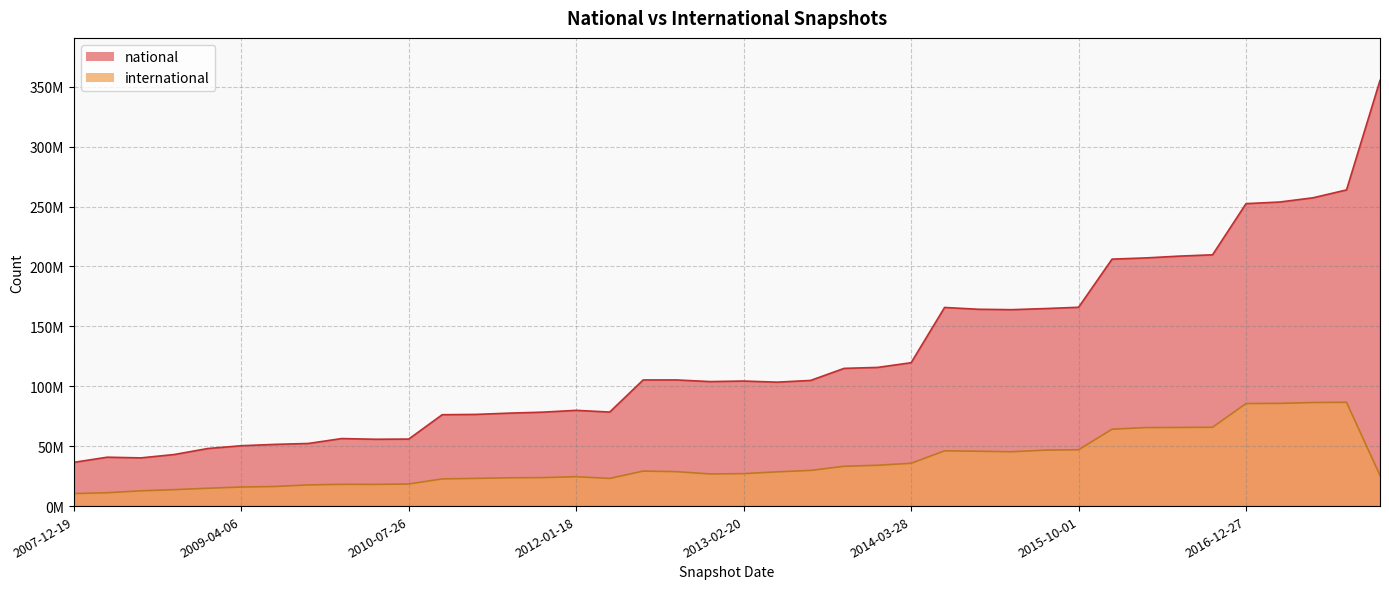

What are all the series names shown in the legend?

national, international